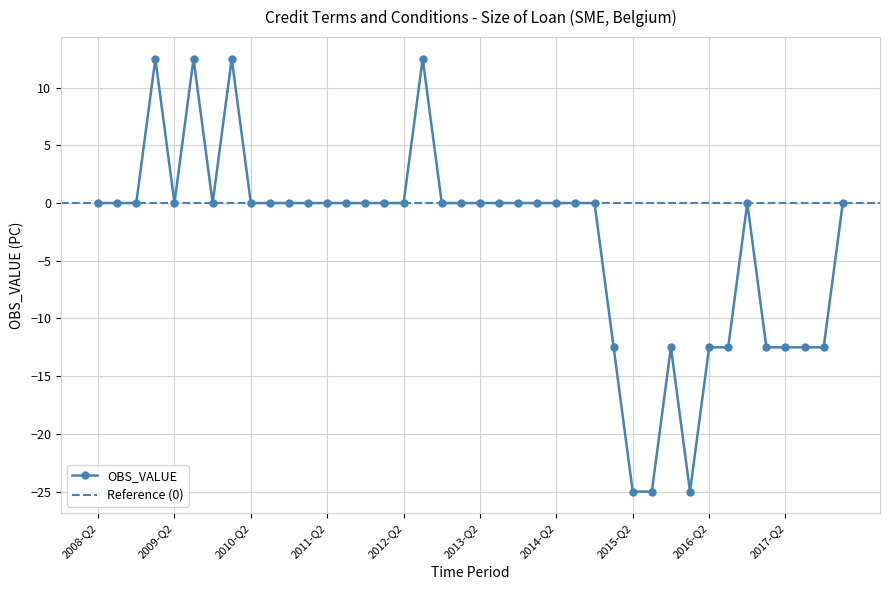

Where is the data nearest to the value -6?

2008-Q2